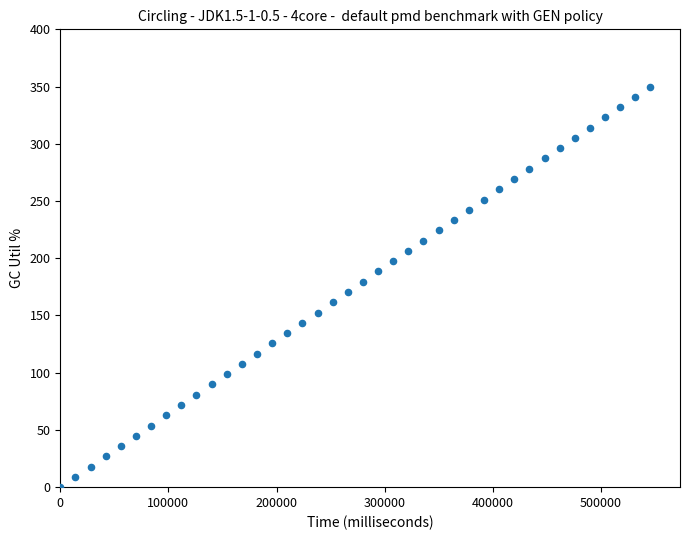

What is the range of X values (max minus min)?

545880.0